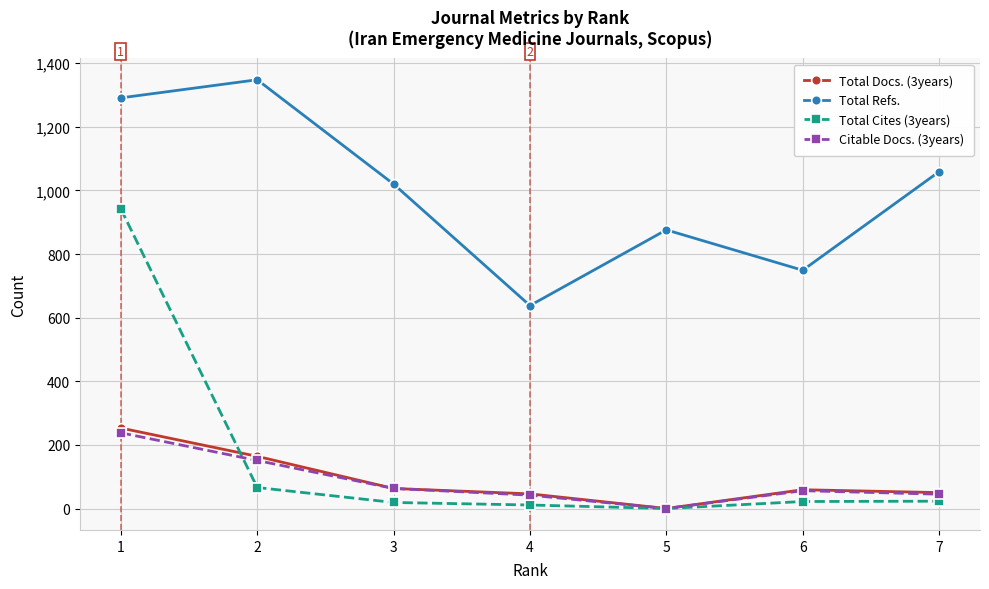

What is the value of the Citable Docs. (3years) point at the 1st from the left?

238